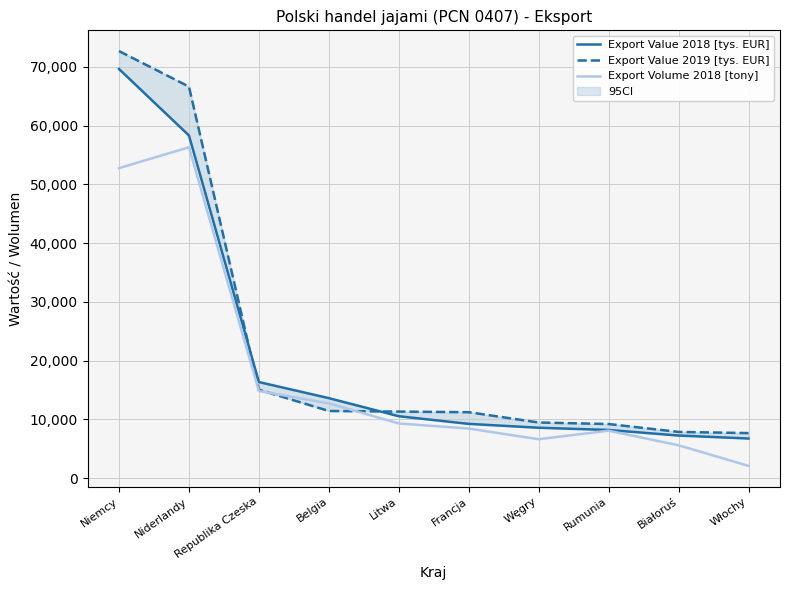

How many data points in Export Value 2019 [tys. EUR] are less than 11341?

5